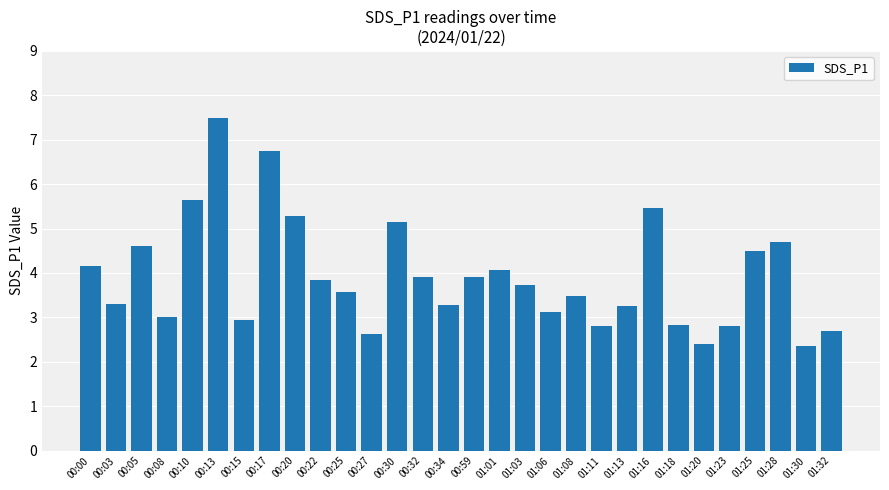

Between 00:00 and 00:25, which is larger?

00:00